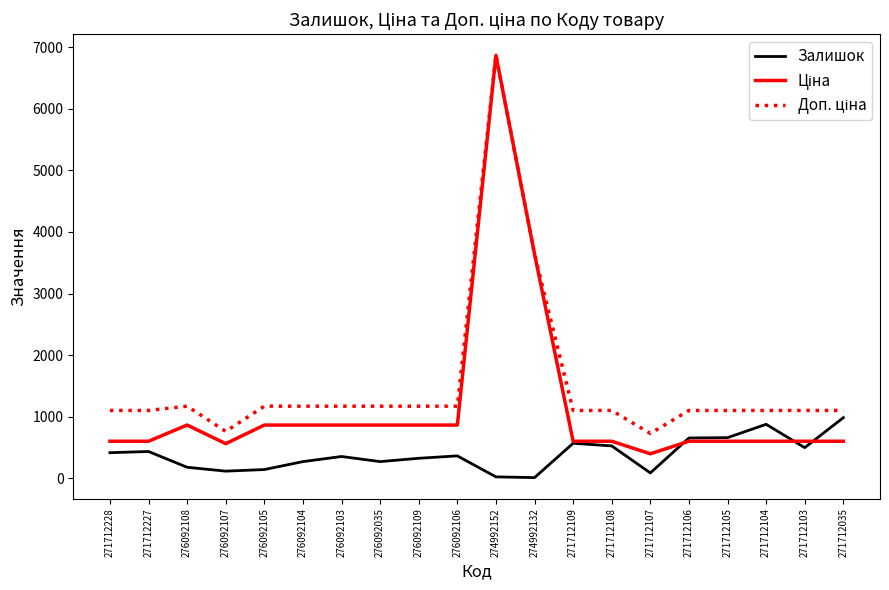

What is the spread (max minus min) of values at 271712228?

686.0